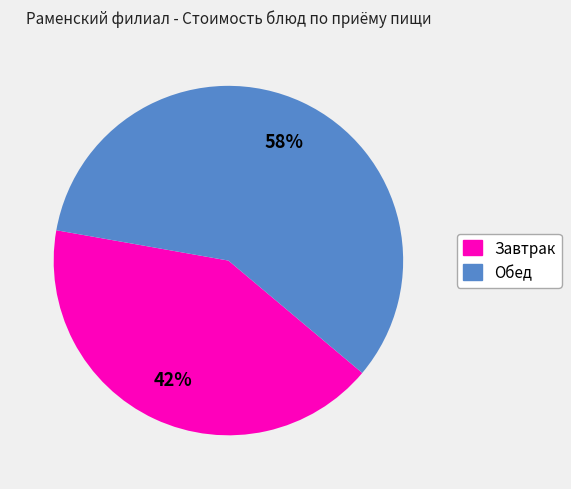

How many slices are in this pie chart?

2